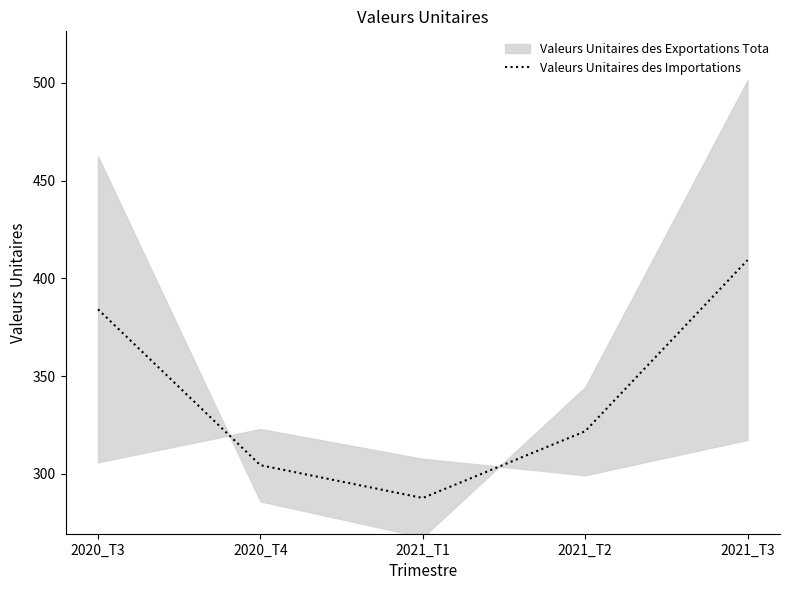

Count the number of values greater than 321.

3